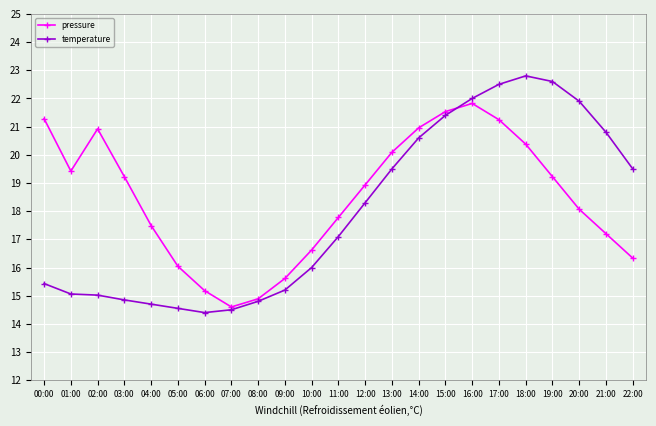

Which category has the lowest value in the pressure series?

07:00